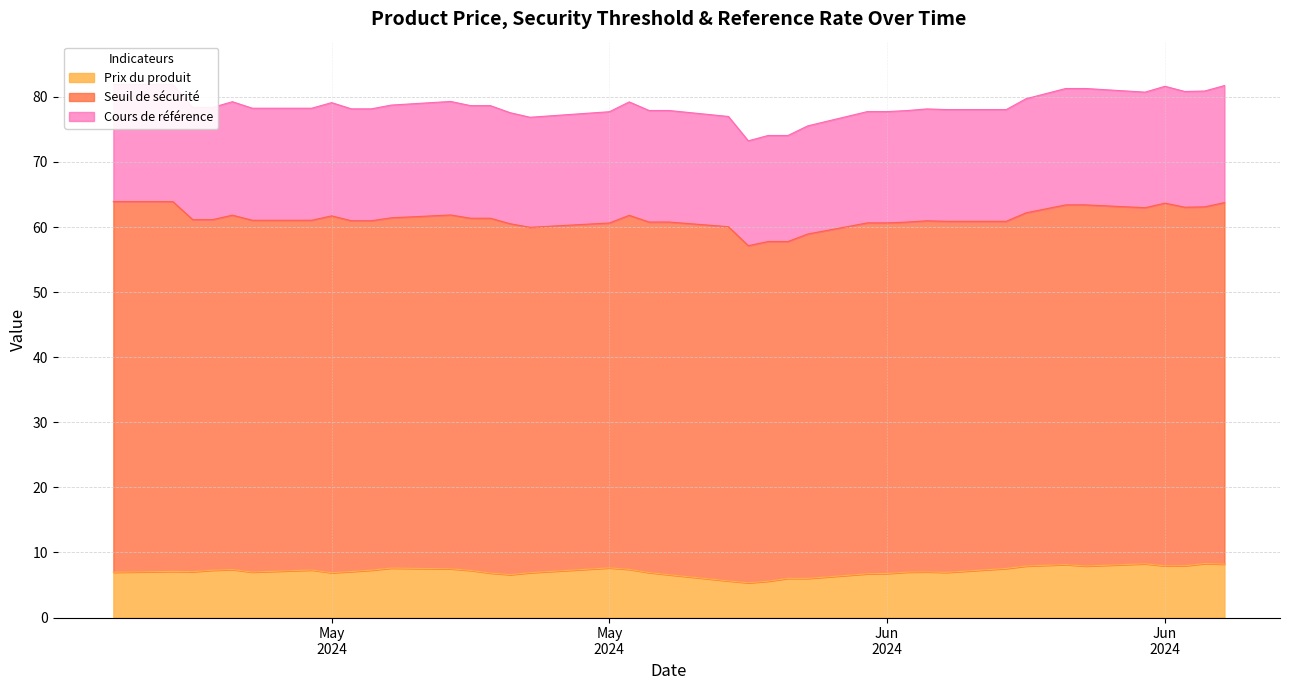

What is the difference between the maximum and minimum values in the Prix du produit series?

2.9